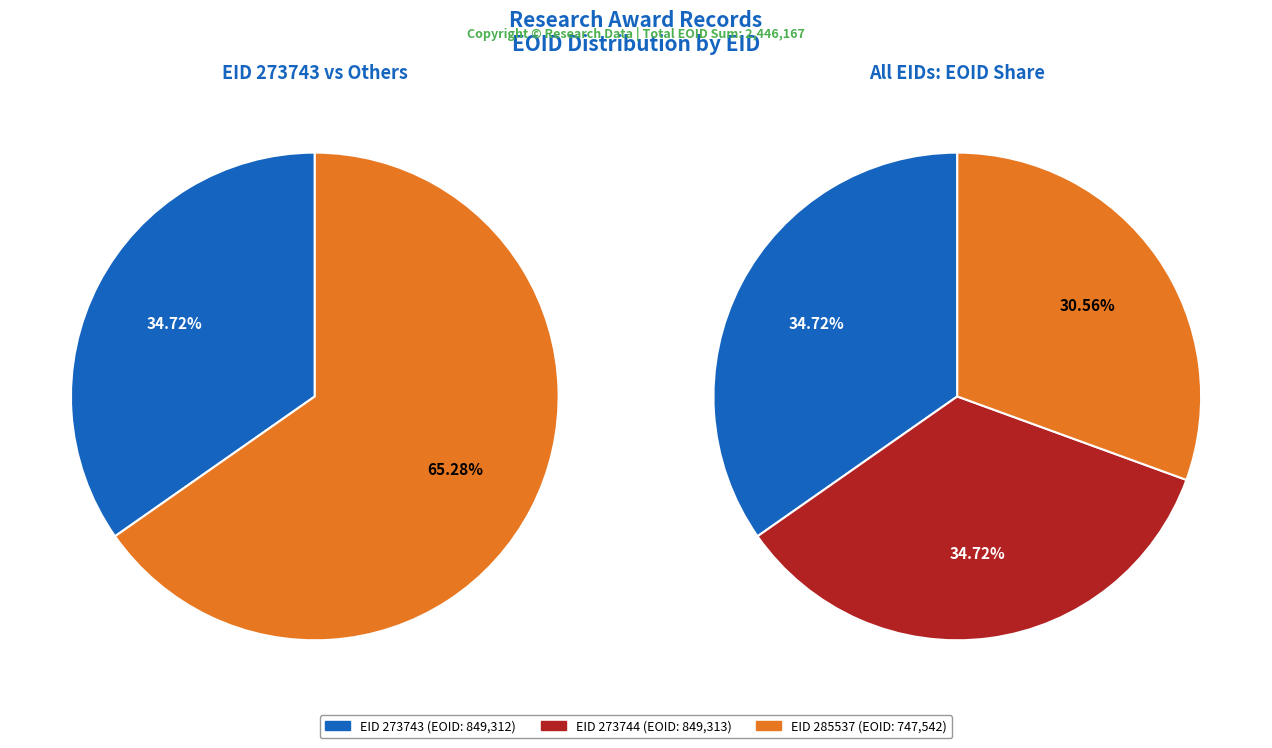

To the nearest percent, what is the difference between the EID_273743 and EID_285537 slice percentages?

4%